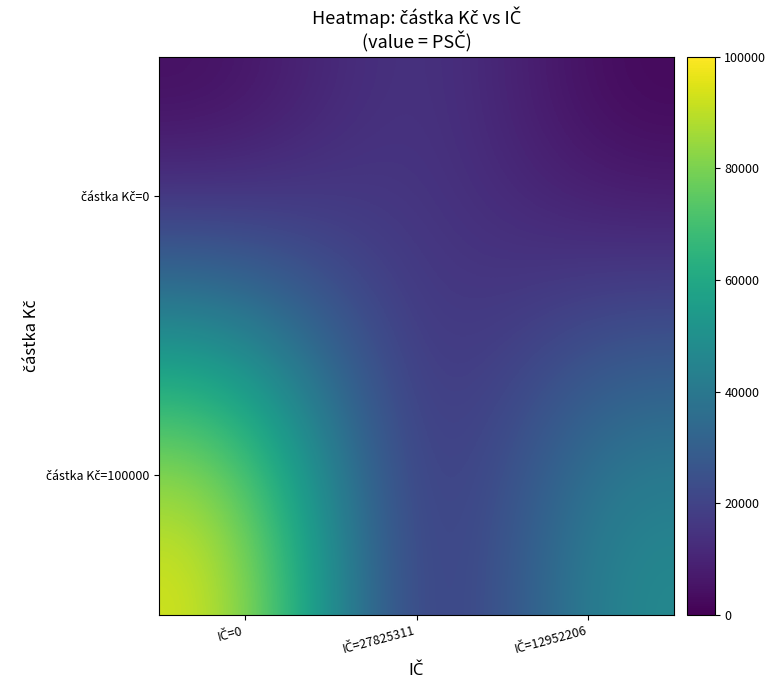

At which category is the sum across all series the highest?

IČ=0